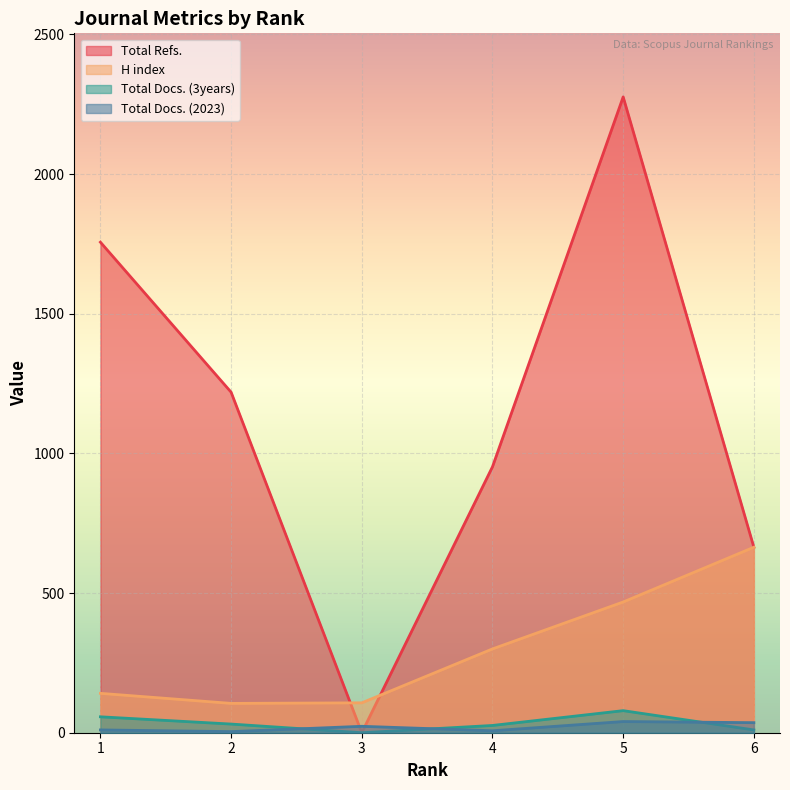

What is the value of the Total Refs. point at the 5th from the left?

2276